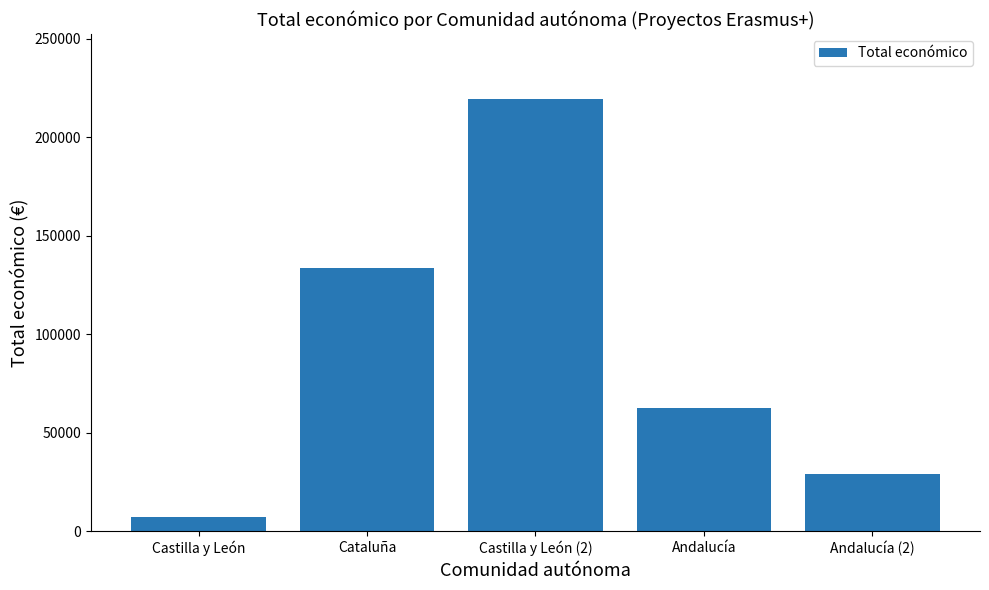

Read the value at Castilla y León.

7200